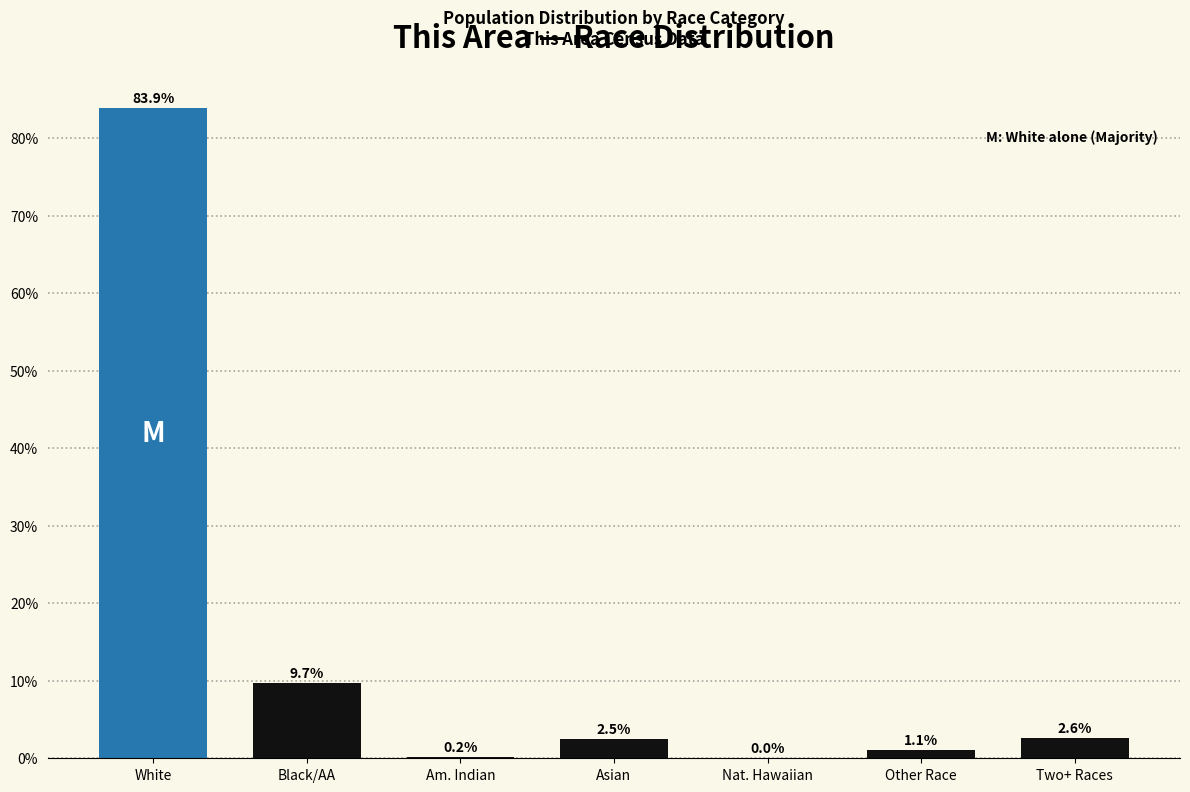

What is the change in value from Nat. Hawaiian to Other Race?

+1.1